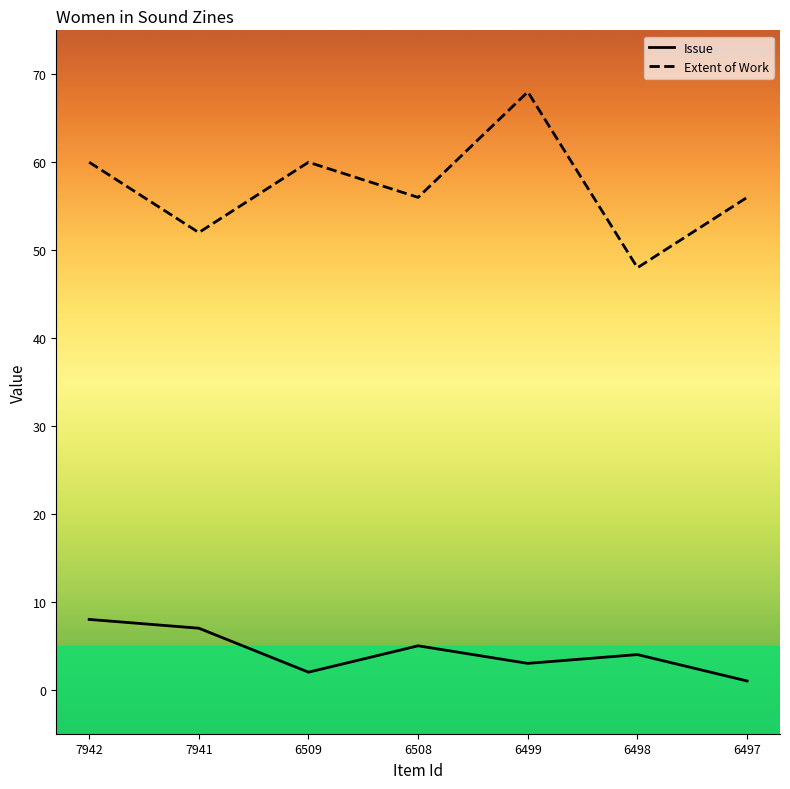

Reading left to right, extract all data points from this chart.

Issue: 7942=8	7941=7	6509=2	6508=5	6499=3	6498=4	6497=1
Extent of Work: 7942=60	7941=52	6509=60	6508=56	6499=68	6498=48	6497=56